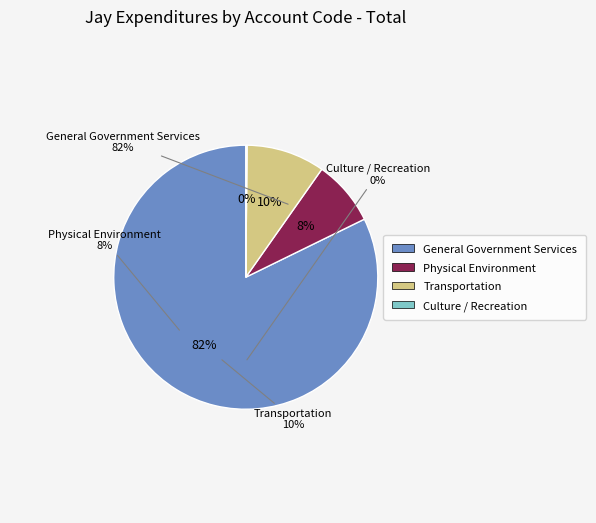

What percentage is the Physical Environment slice, to the nearest percent?

8%